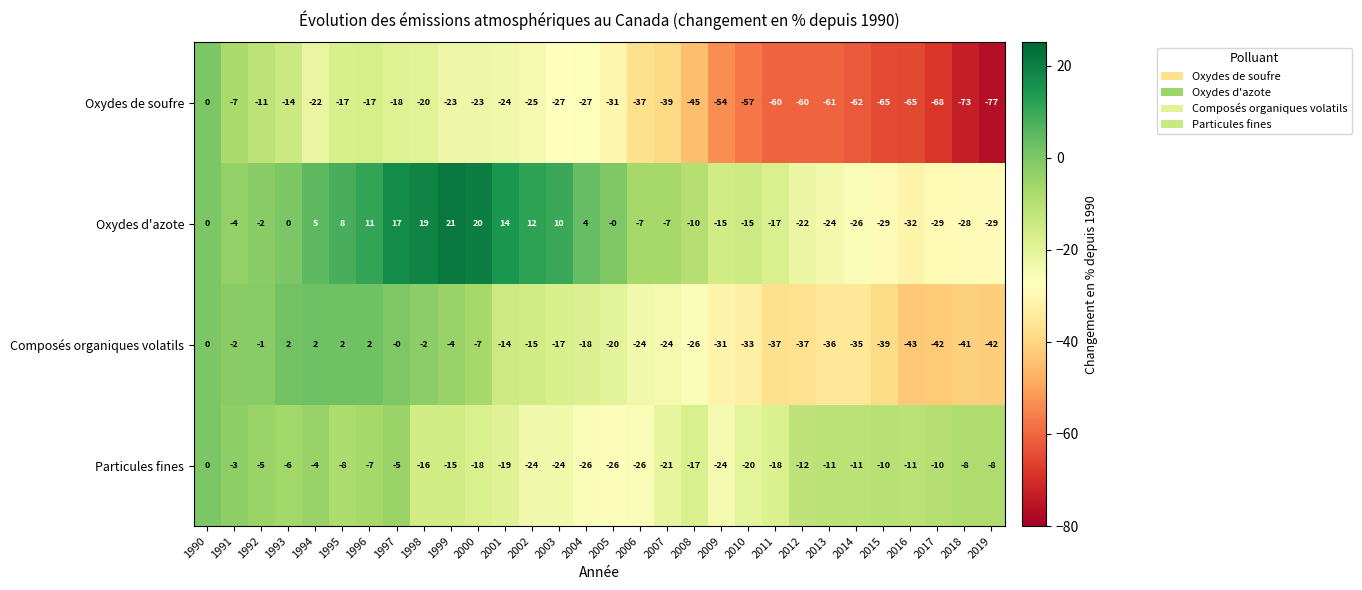

What is the difference between the Particules fines values at 2001 and 1990?

19